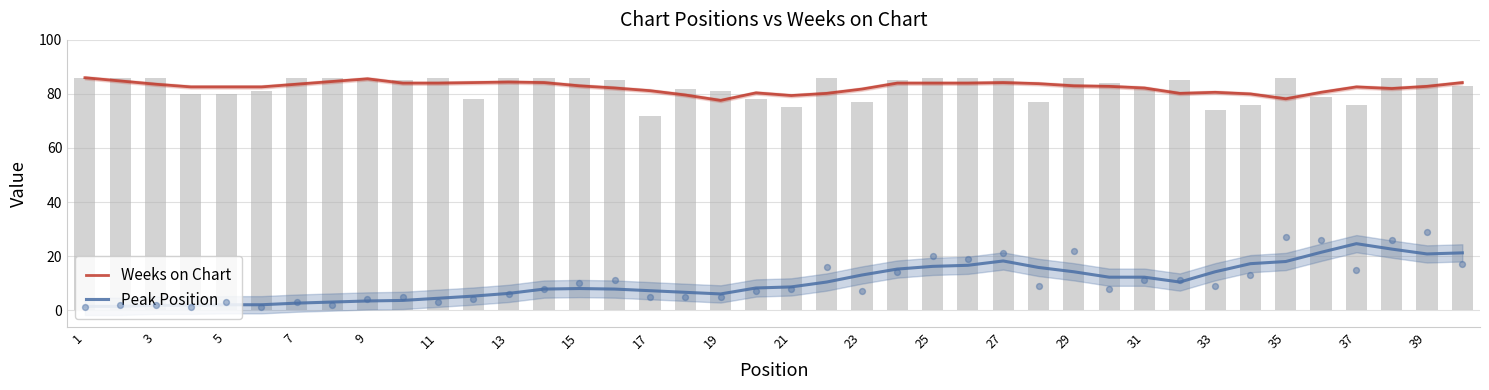

What is the total value across all series at 3?

85.4